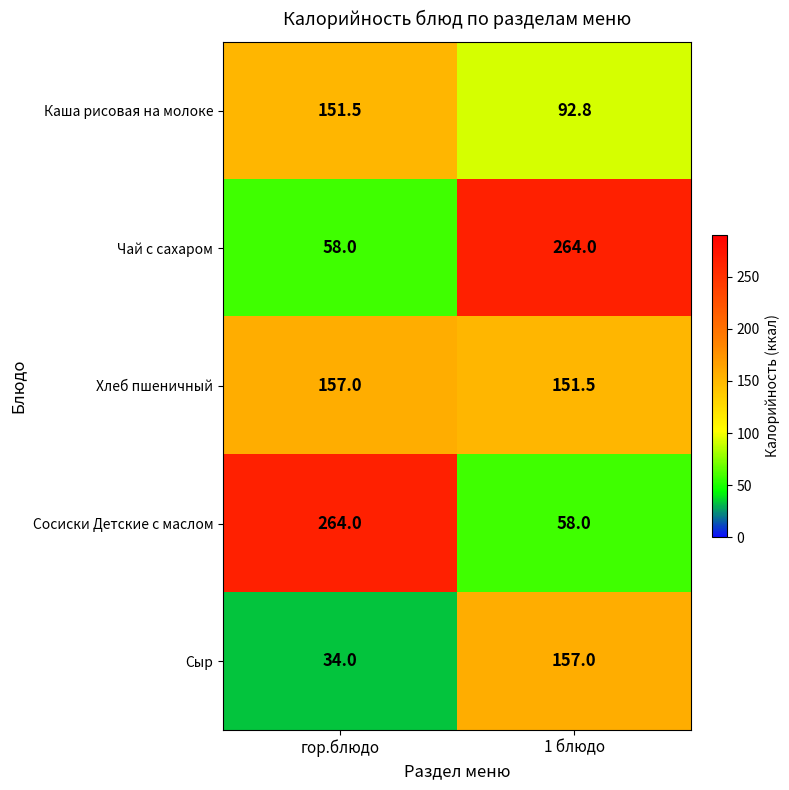

Read the Хлеб пшеничный value at гор.блюдо.

157.0